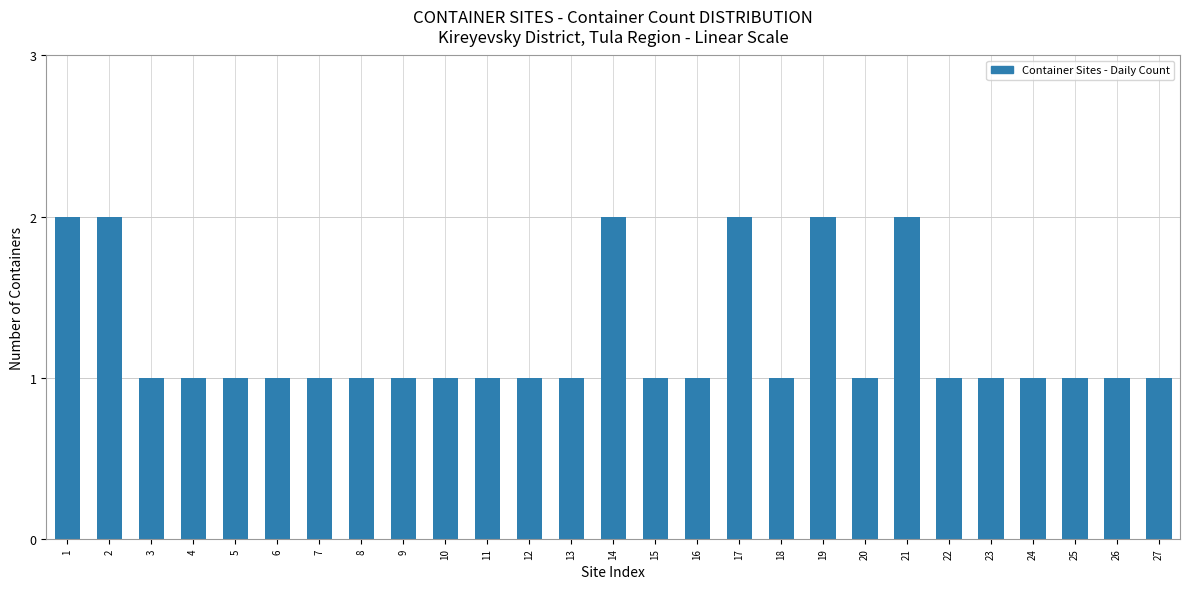

Reading right to left, list all the values displayed in this chart.

27=1	26=1	25=1	24=1	23=1	22=1	21=2	20=1	19=2	18=1	17=2	16=1	15=1	14=2	13=1	12=1	11=1	10=1	9=1	8=1	7=1	6=1	5=1	4=1	3=1	2=2	1=2